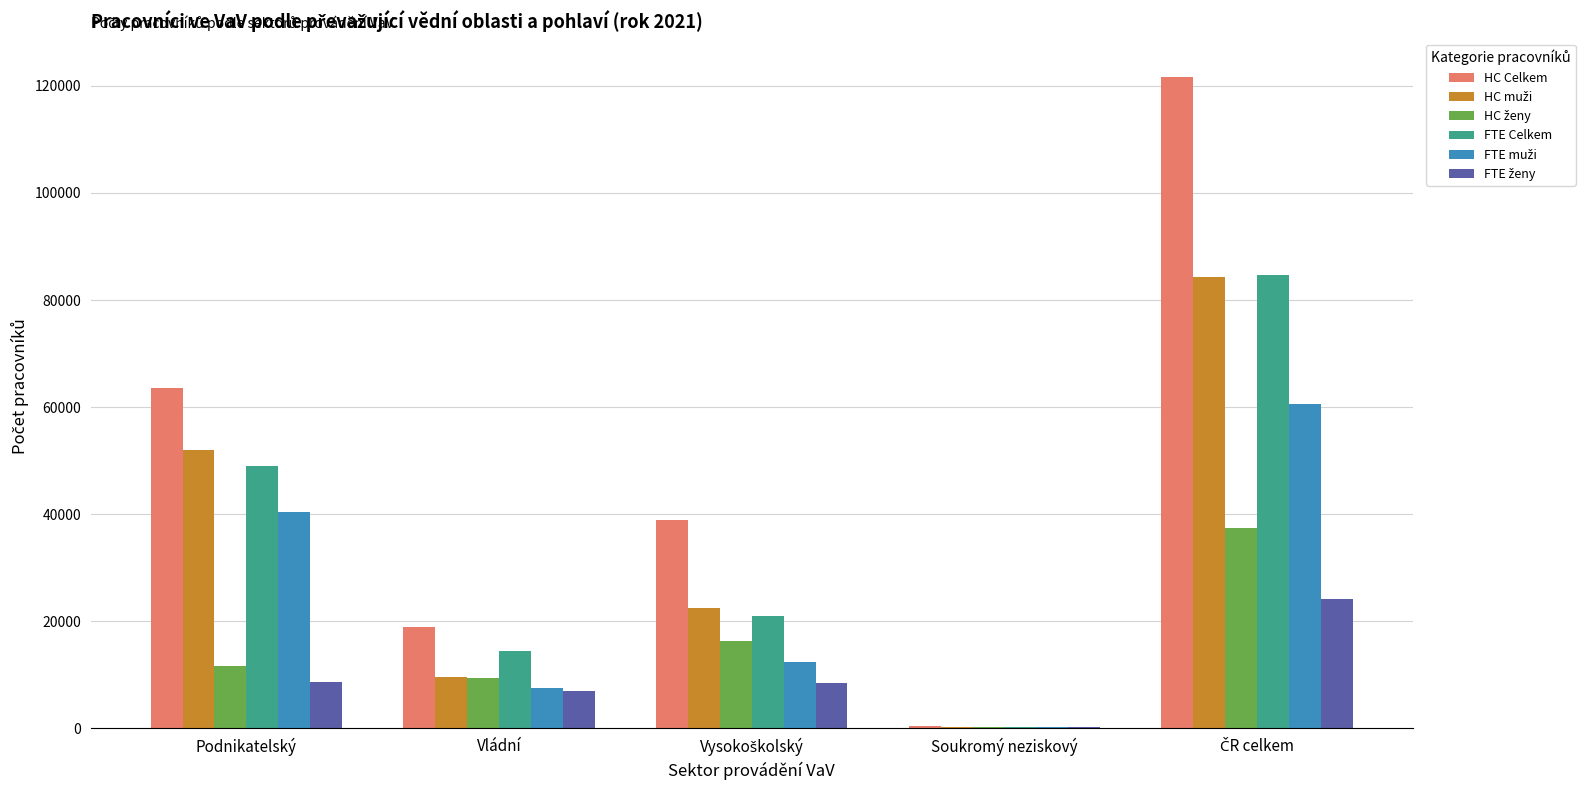

Which series has the largest total across all categories?

HC Celkem